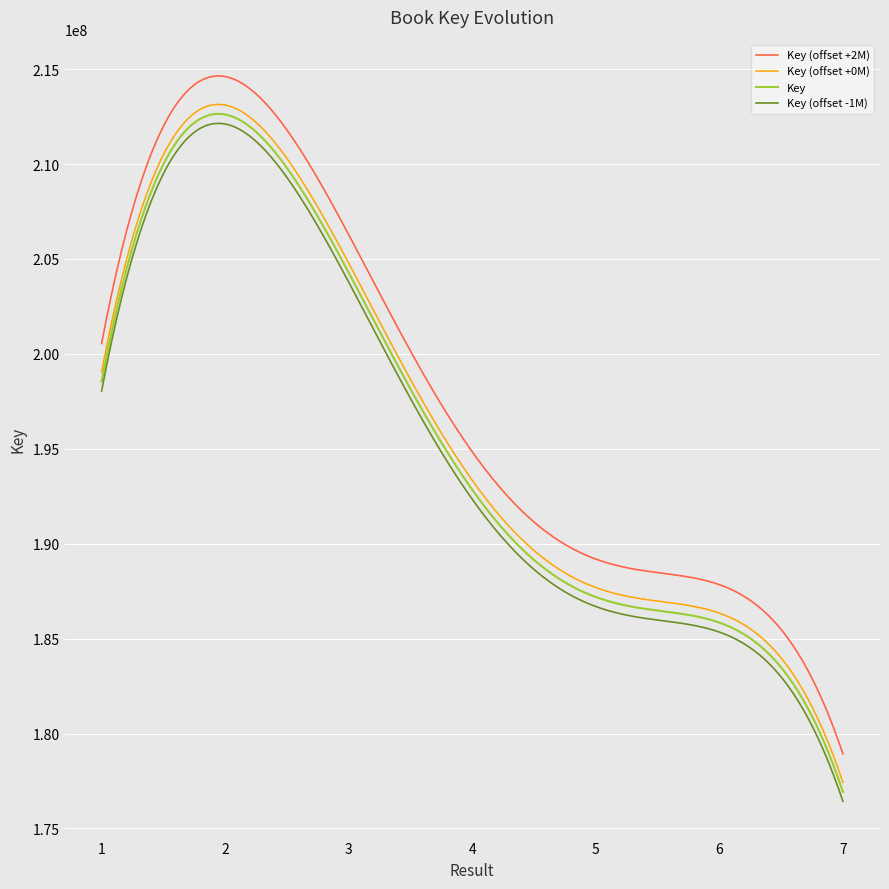

True or false: Key and Key (offset -1M) intersect in this chart.

False